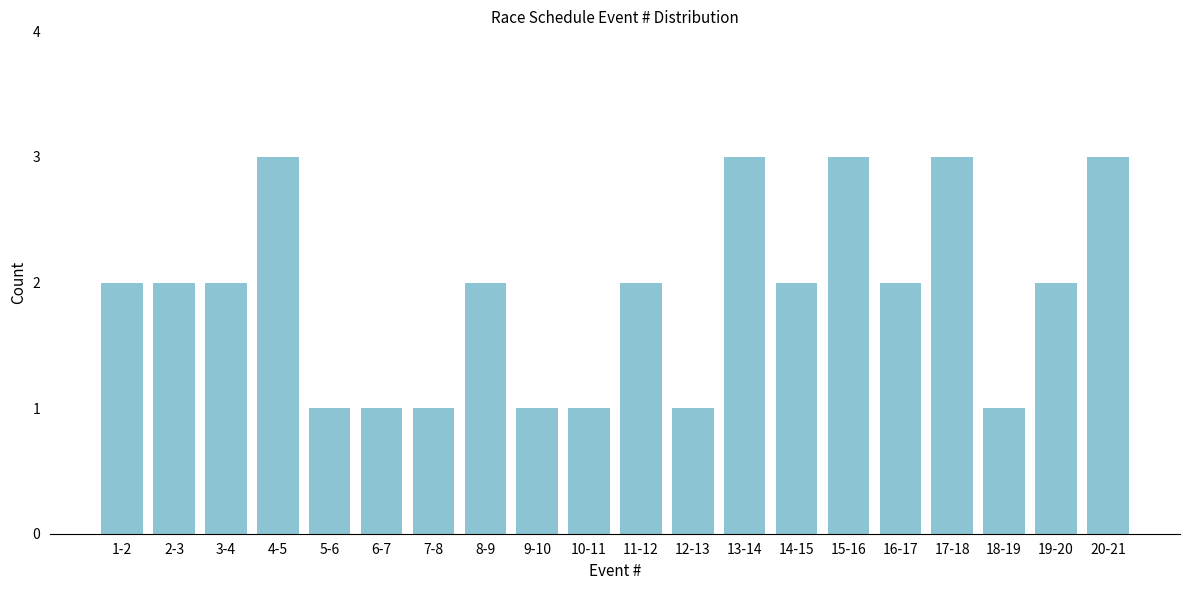

Reading left to right, extract all data points from this chart.

1-2=2	2-3=2	3-4=2	4-5=3	5-6=1	6-7=1	7-8=1	8-9=2	9-10=1	10-11=1	11-12=2	12-13=1	13-14=3	14-15=2	15-16=3	16-17=2	17-18=3	18-19=1	19-20=2	20-21=3